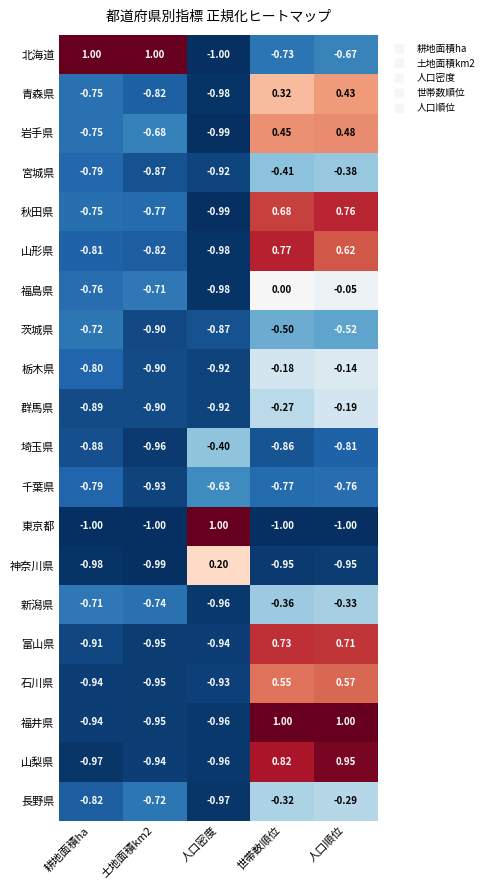

At which label does 埼玉県 reach its peak?

人口密度